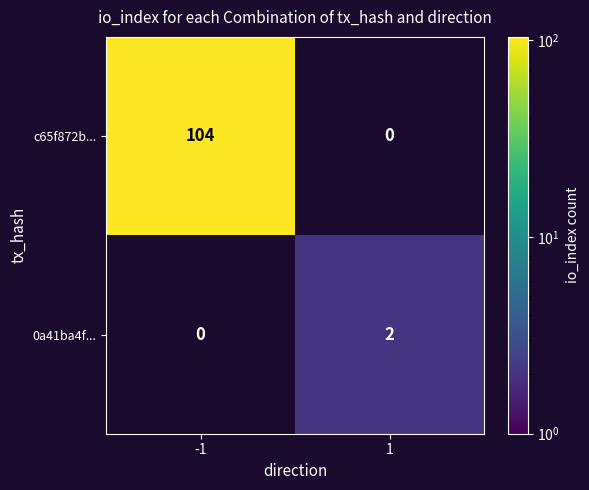

Is it true that 0a41ba4f... equals 2 at 1?

True